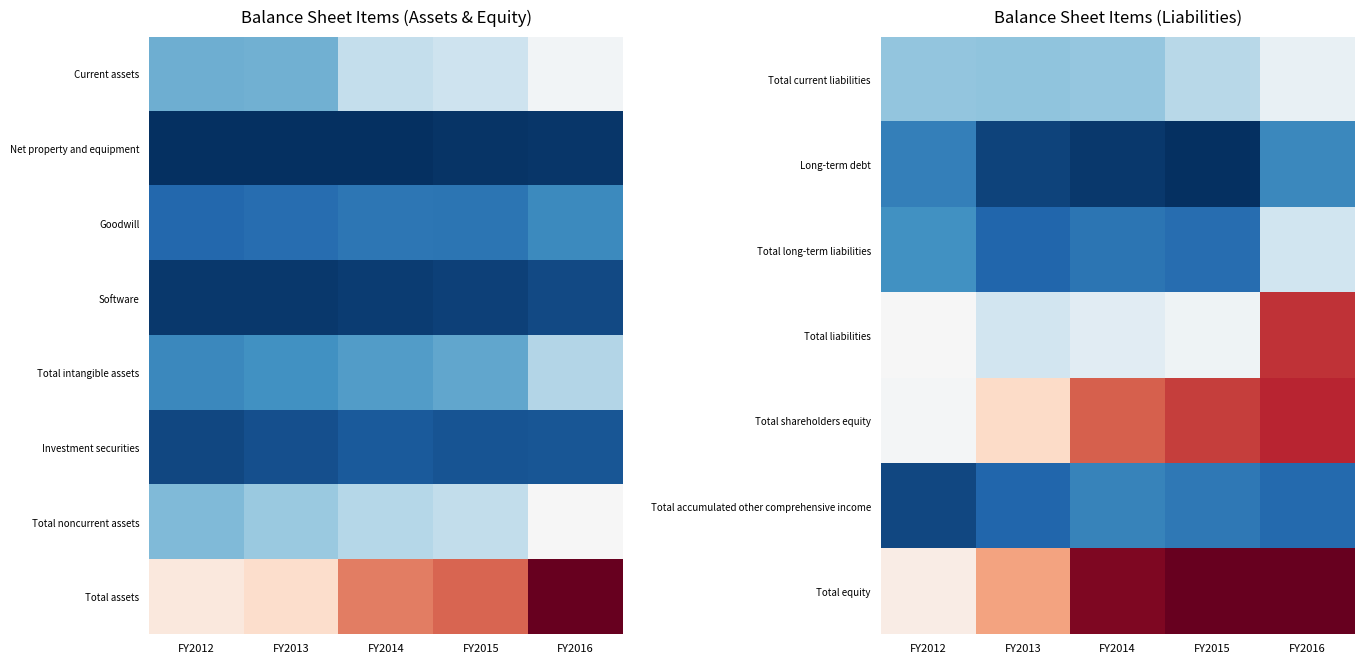

The Total current liabilities series shows 236.7 at FY2012. True or false?

True